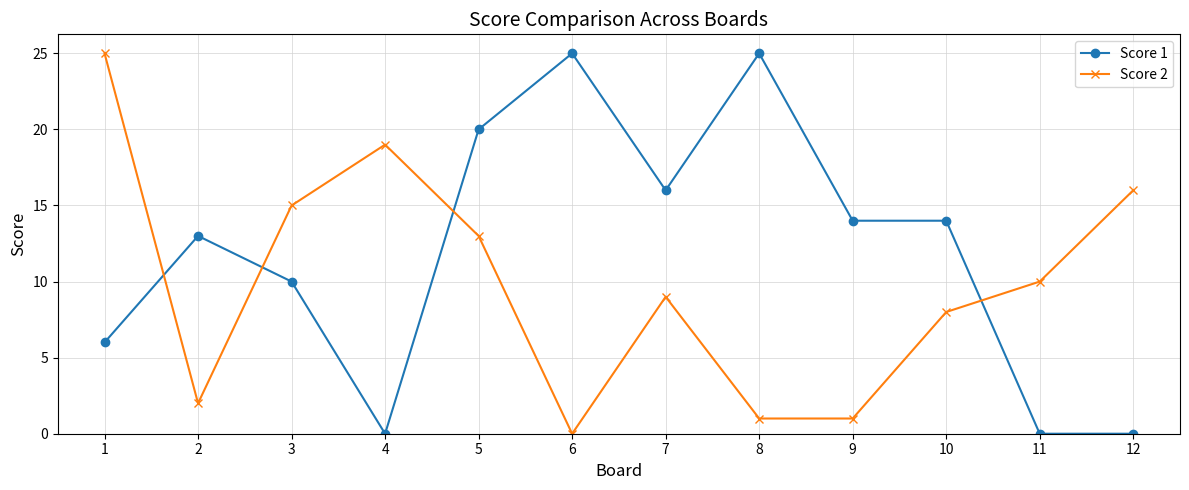

List the series in order of their overall mean, lowest first.

Score 2, Score 1